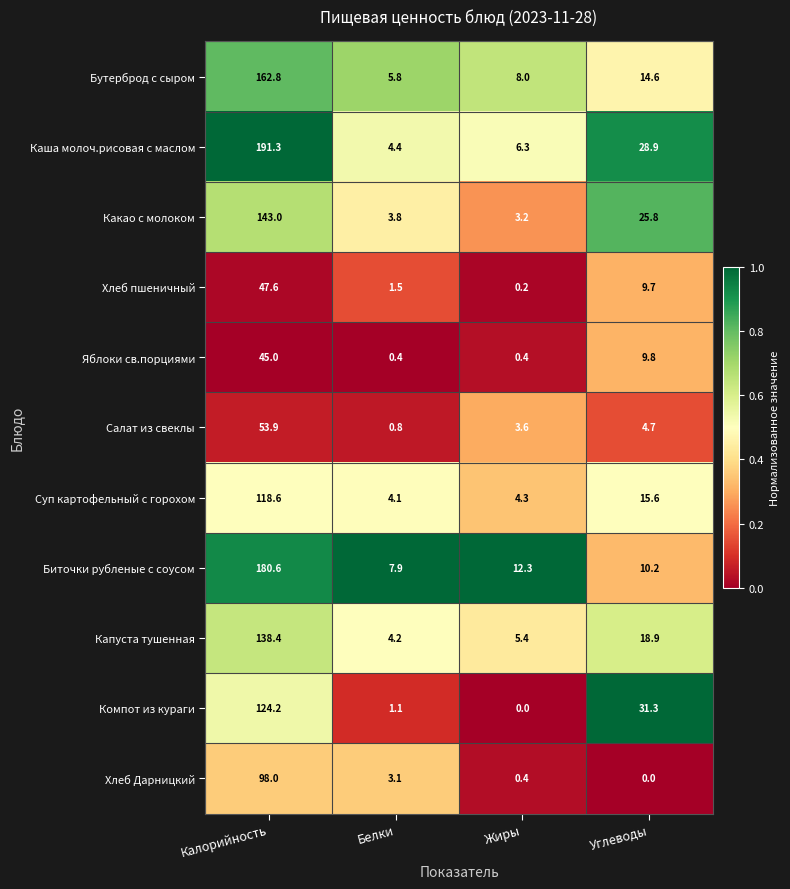

Read the Каша молоч.рисовая с маслом value at Калорийность.

191.3